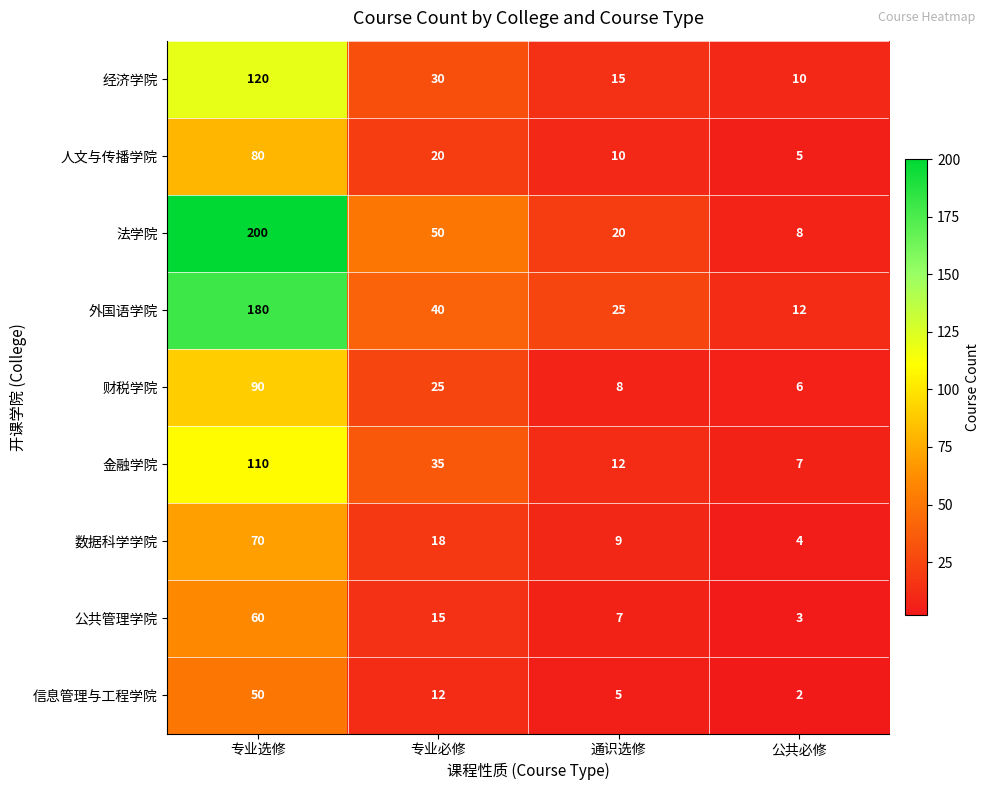

What is the total value across all series at 通识选修?

111